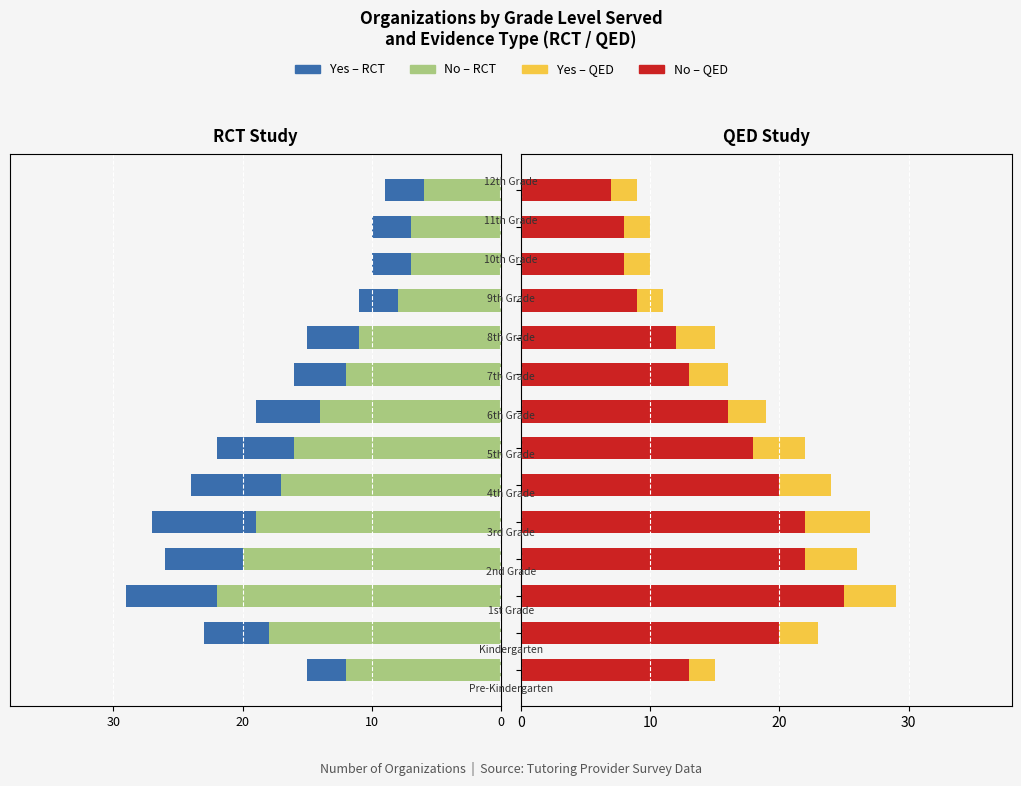

How many groups of bars are there?

14